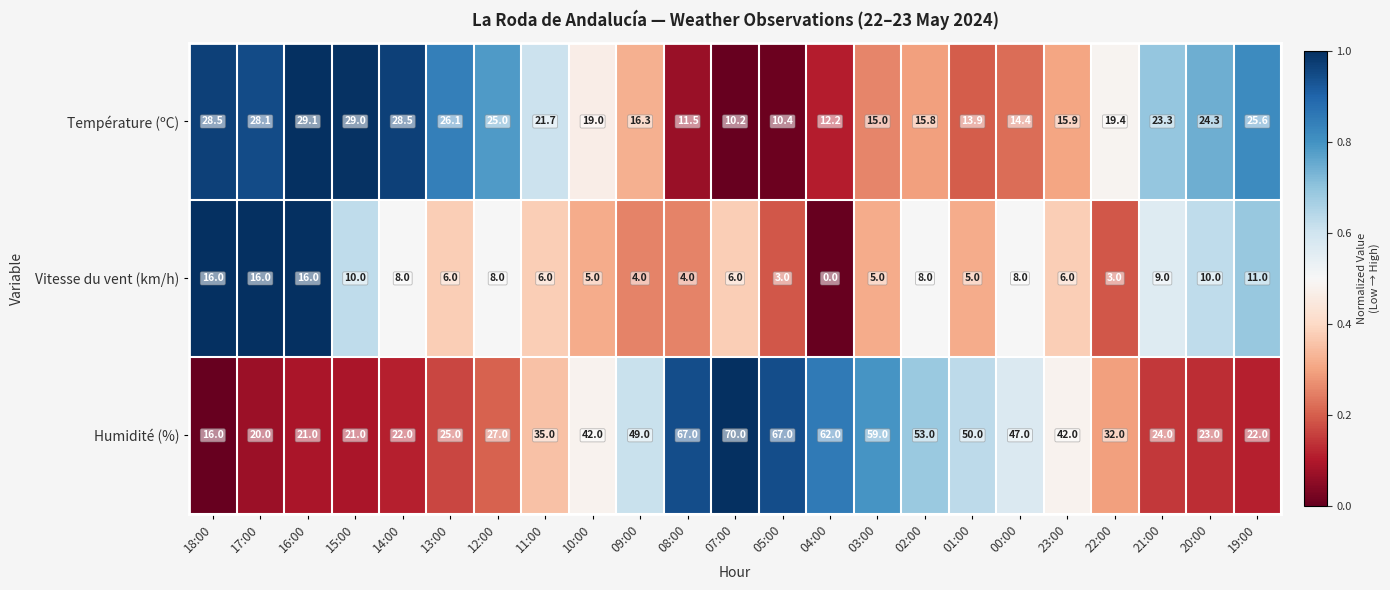

Is it true that Vitesse du vent (km/h) equals 3.0 at 05:00?

True